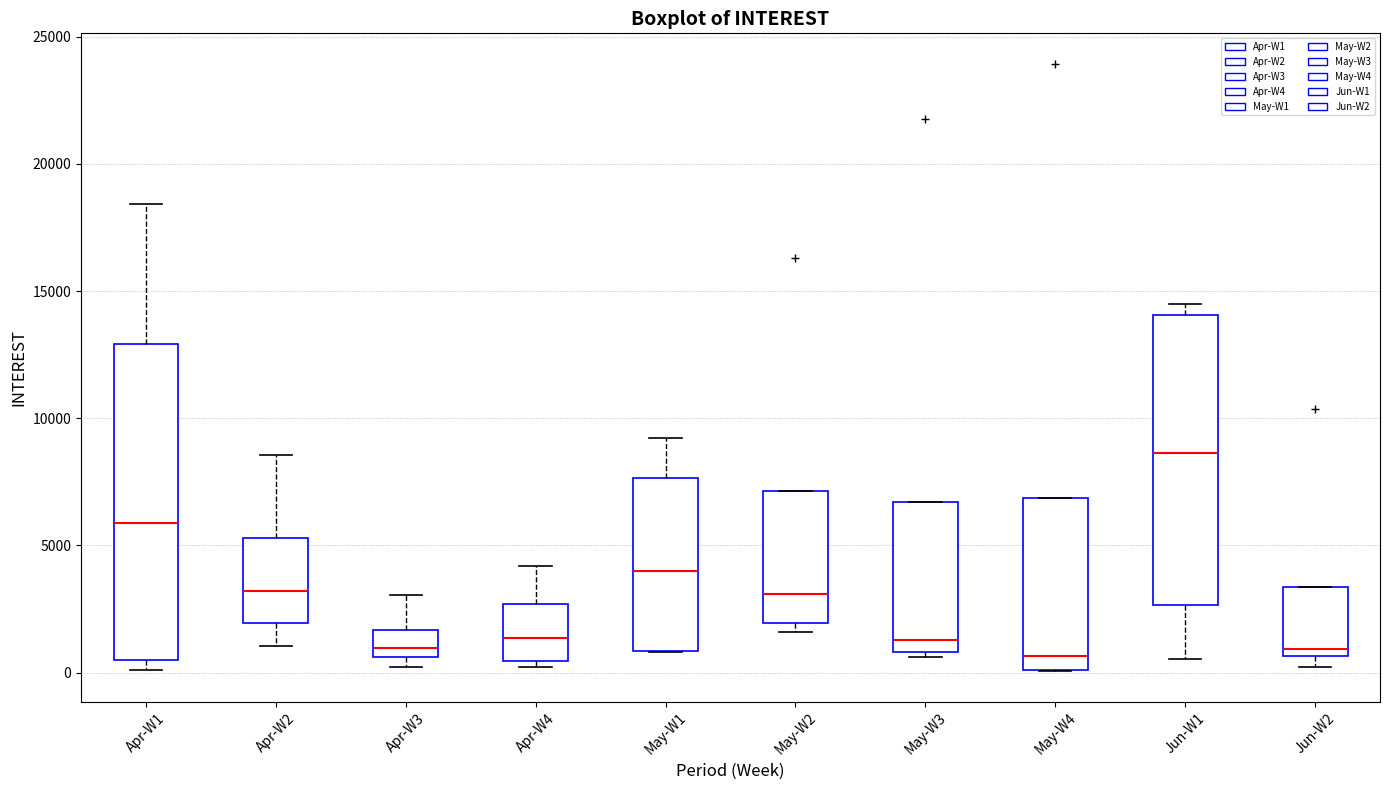

Reading left to right, transcribe this box plot: for each box, give where its median line is, the range the box spans, and where its two whiskers end, as read against the y-axis. The values are not printed on the chart, so give them approximately, as read against the axis.

Apr-W1: median 6000, box 500 to 13000, whiskers 0 to 18500
Apr-W2: median 3000, box 2000 to 5500, whiskers 1000 to 8500
Apr-W3: median 1000, box 500 to 1500, whiskers 0 to 3000
Apr-W4: median 1500, box 500 to 2500, whiskers 0 to 4000
May-W1: median 4000, box 1000 to 7500, whiskers 1000 to 9000
May-W2: median 3000, box 2000 to 7000, whiskers 1500 to 7000
May-W3: median 1500, box 1000 to 6500, whiskers 500 to 6500
May-W4: median 500, box 0 to 7000, whiskers 0 to 7000
Jun-W1: median 8500, box 2500 to 14000, whiskers 500 to 14500
Jun-W2: median 1000, box 500 to 3500, whiskers 0 to 3500